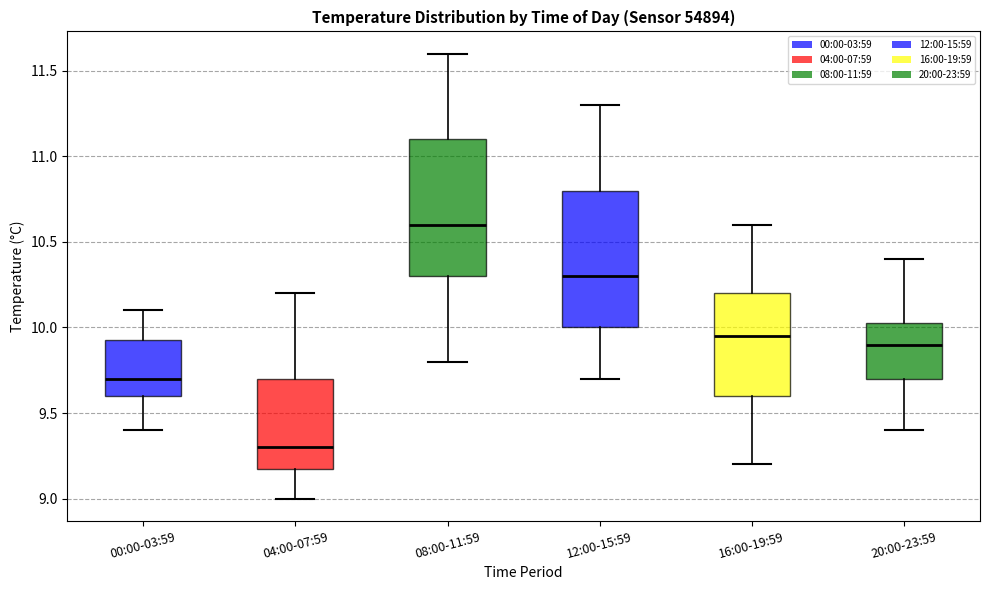

Reading left to right, read every box against the y-axis: the position of its median line, the range the box covers, and the ends of its whiskers. The values are not printed on the chart, so give them approximately, as read against the axis.

00:00-03:59: median 9.70, box 9.60 to 9.95, whiskers 9.40 to 10.10
04:00-07:59: median 9.30, box 9.20 to 9.70, whiskers 9.00 to 10.20
08:00-11:59: median 10.60, box 10.30 to 11.10, whiskers 9.80 to 11.60
12:00-15:59: median 10.30, box 10.00 to 10.80, whiskers 9.70 to 11.30
16:00-19:59: median 9.95, box 9.60 to 10.20, whiskers 9.20 to 10.60
20:00-23:59: median 9.90, box 9.70 to 10.05, whiskers 9.40 to 10.40